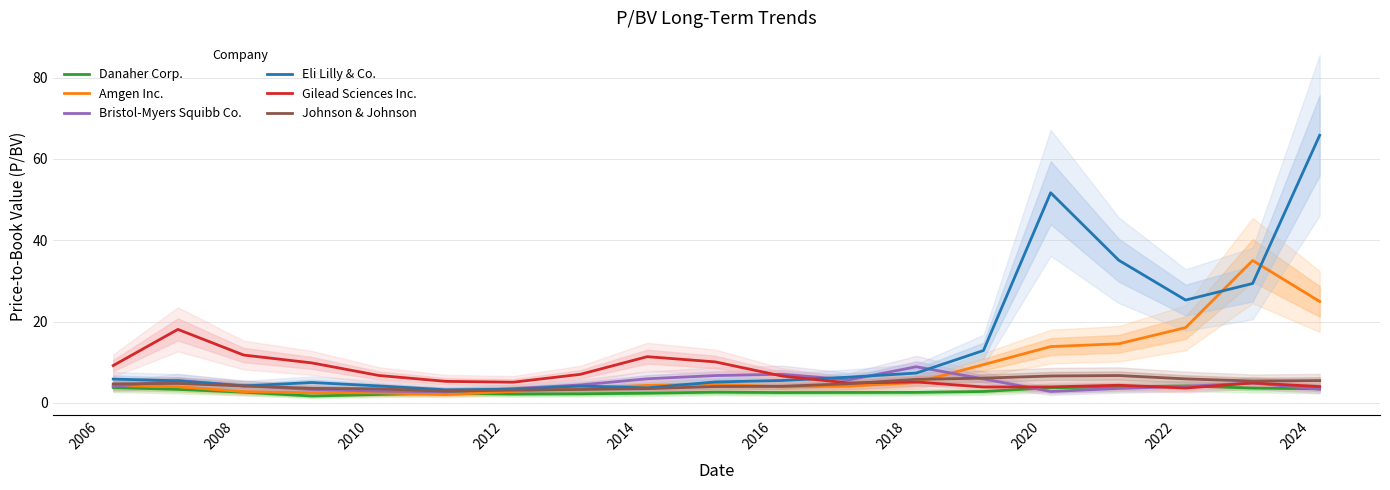

Reading right to left, extract all data points from this chart.

Danaher Corp.: 3.5	3.6	4.2	3.9	3.7	2.8	2.6	2.6	2.5	2.6	2.4	2.2	2.2	2.4	2.1	1.7	2.6	3.3	3.8
Amgen Inc.: 24.9	35.0	18.5	14.5	13.8	9.4	5.0	4.1	3.9	4.6	4.3	3.6	2.8	2.0	2.5	2.5	2.8	4.0	4.3
Bristol-Myers Squibb Co.: 3.4	4.9	4.1	3.5	2.8	5.9	8.9	5.7	7.0	6.7	5.9	4.4	3.5	2.8	2.9	3.3	4.2	5.5	4.0
Eli Lilly & Co.: 65.8	29.4	25.3	35.1	51.7	12.9	7.3	6.3	5.5	5.1	3.7	4.2	3.4	3.2	4.2	5.0	4.2	5.4	5.8
Gilead Sciences Inc.: 4.0	4.9	3.6	4.3	3.9	3.9	5.2	4.9	6.6	10.1	11.4	7.0	5.1	5.3	6.7	9.8	11.8	18.1	9.2
Johnson & Johnson: 5.5	5.4	5.9	6.7	6.6	6.1	5.8	4.7	4.1	4.0	3.5	3.3	3.1	2.9	3.5	3.6	4.2	4.8	4.7